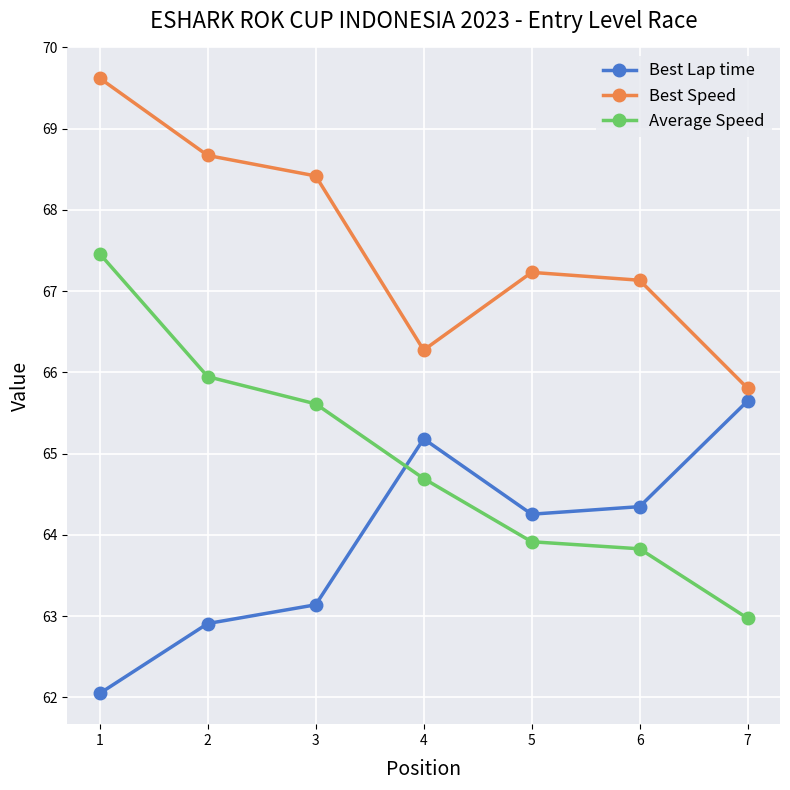

Rank the categories by Best Speed value from lowest to highest.

7, 4, 6, 5, 3, 2, 1